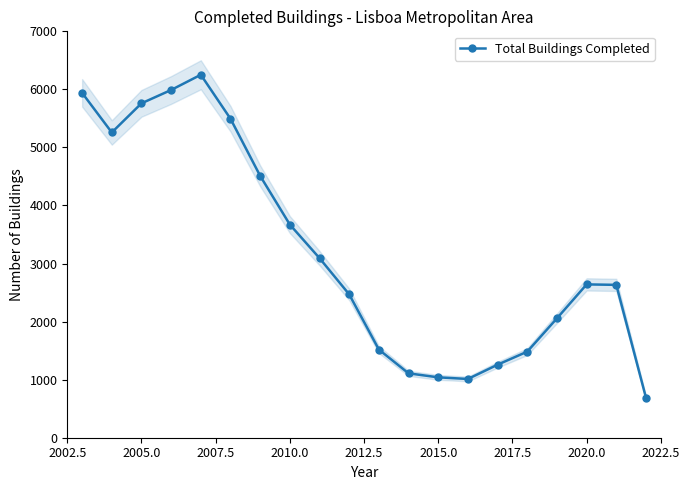

What is the minimum value shown in the chart?

689